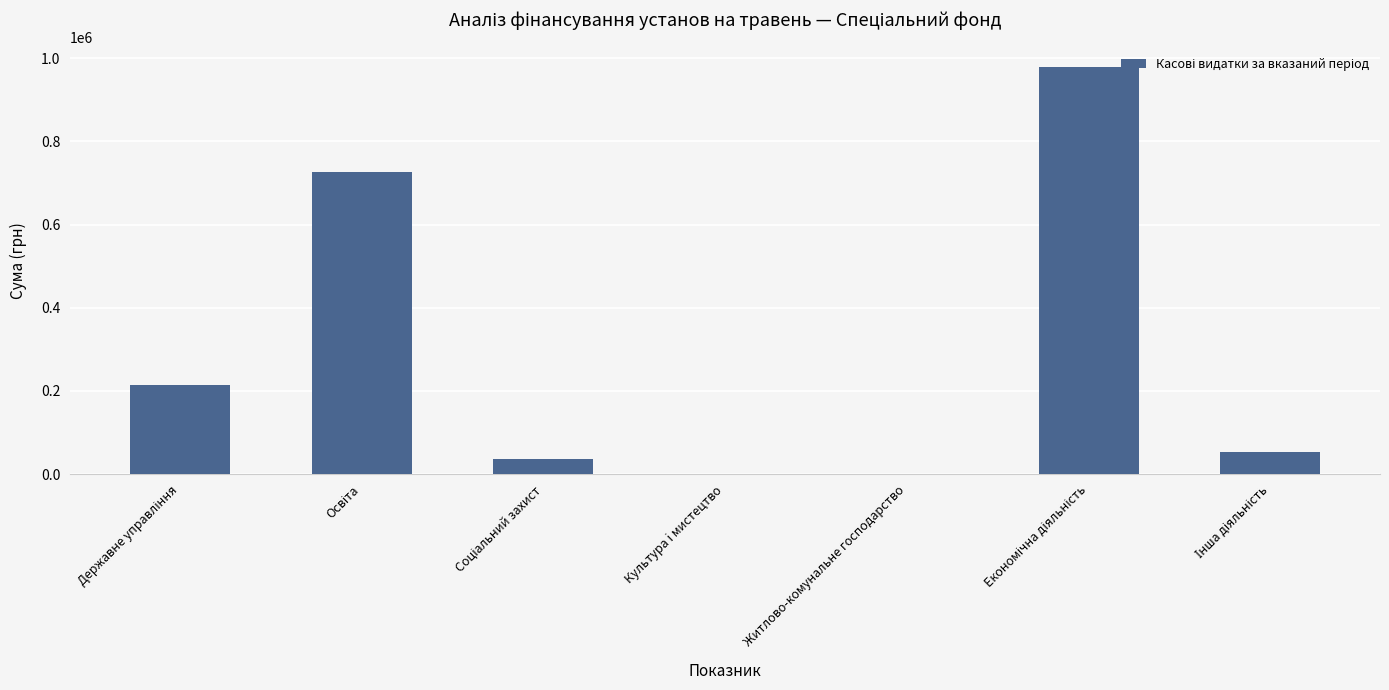

True or false: the data shows 635246.1 at Житлово-комунальне господарство.

False